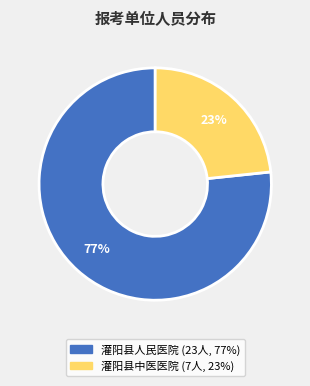

To the nearest percent, what is the average slice percentage?

50%